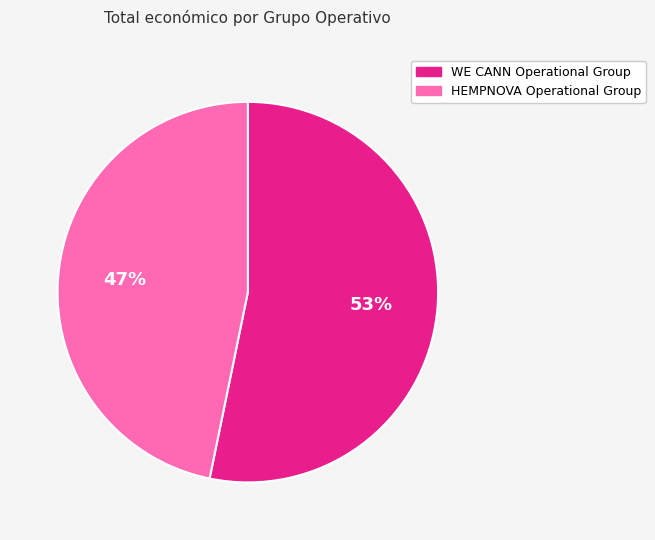

Count the number of slices in the pie.

2